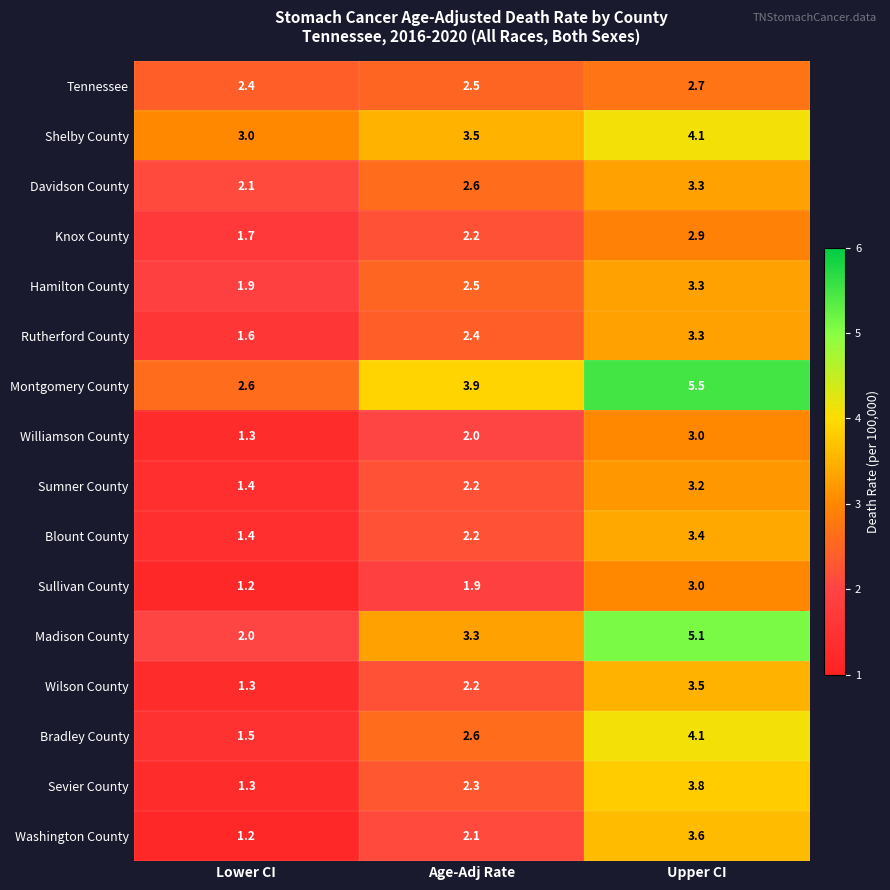

True or false: Washington County has a value of 1.2 at Lower CI.

True